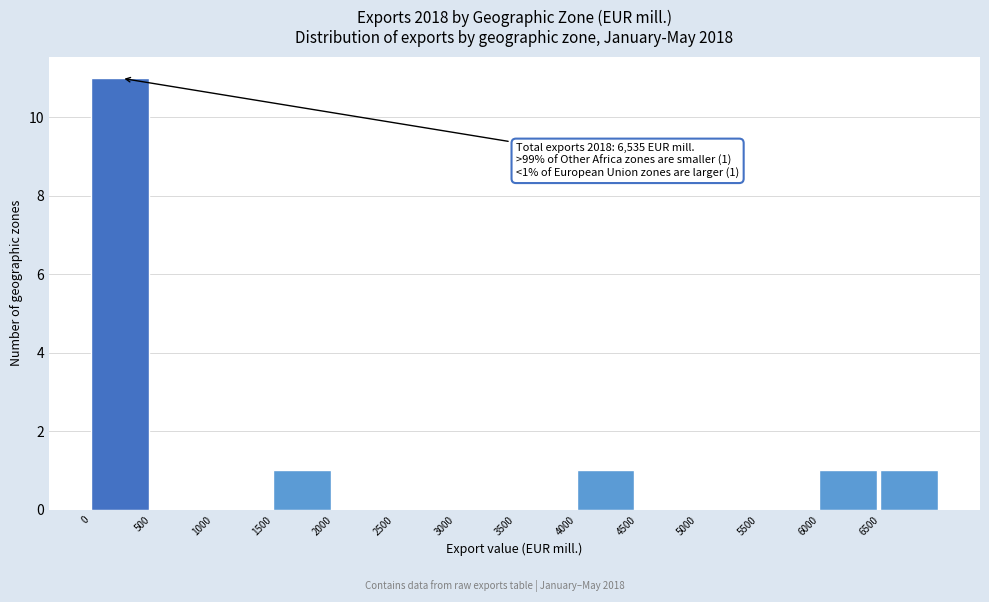

Which range on the x-axis has the tallest bar?

0 to 500